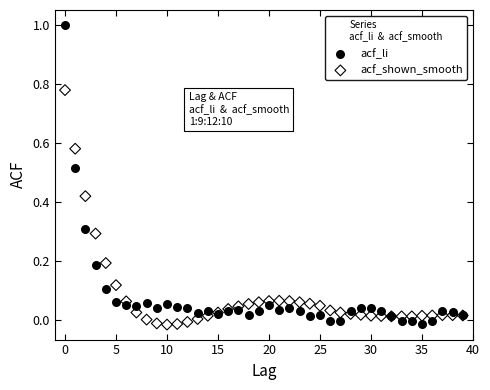

Which series reaches the maximum Y coordinate?

acf_li